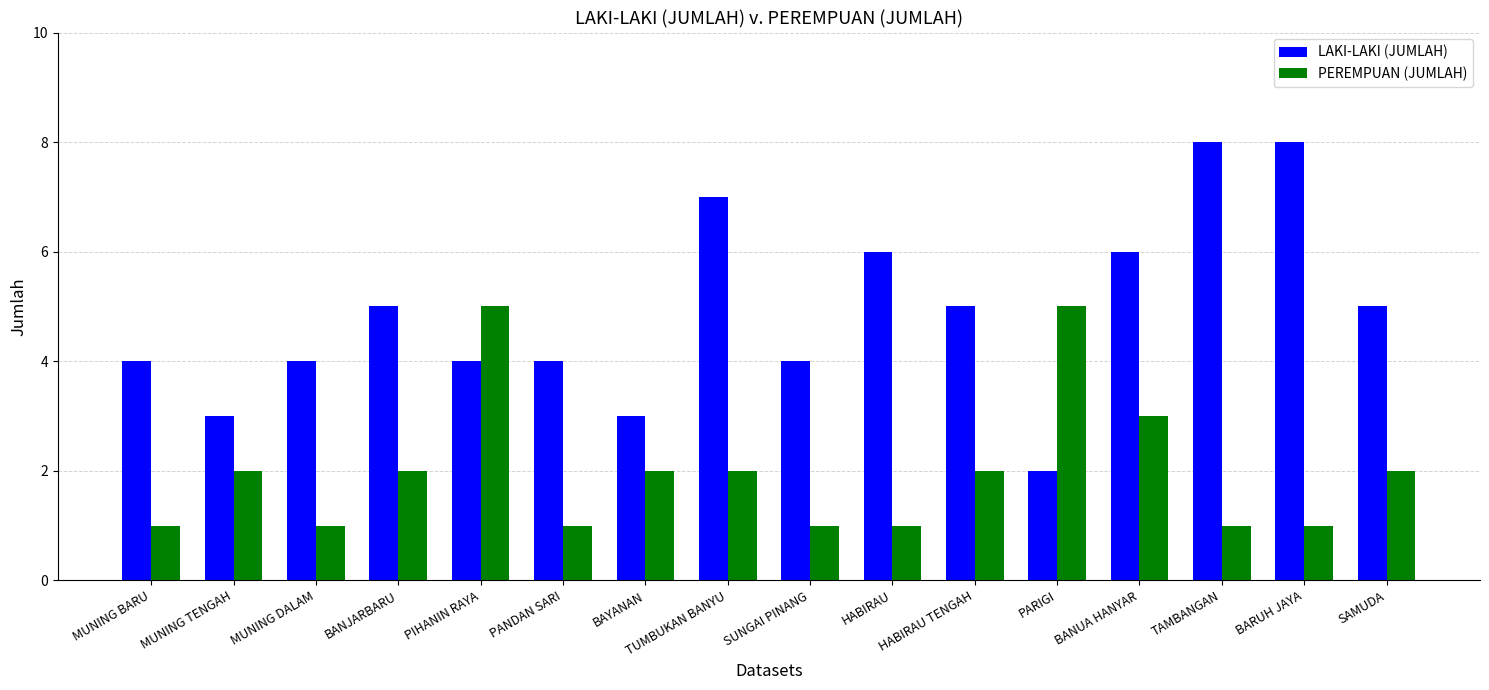

Is it true that PEREMPUAN (JUMLAH) equals 5 at PARIGI?

True